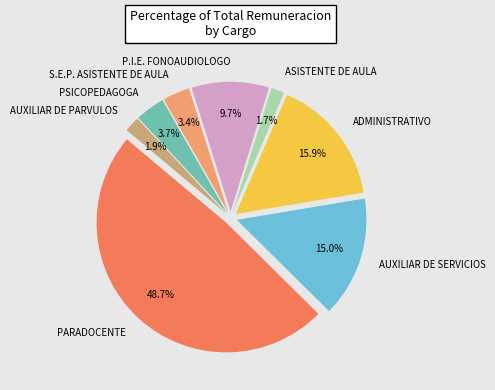

Is it true that S.E.P. ASISTENTE DE AULA is 11% of the pie?

False